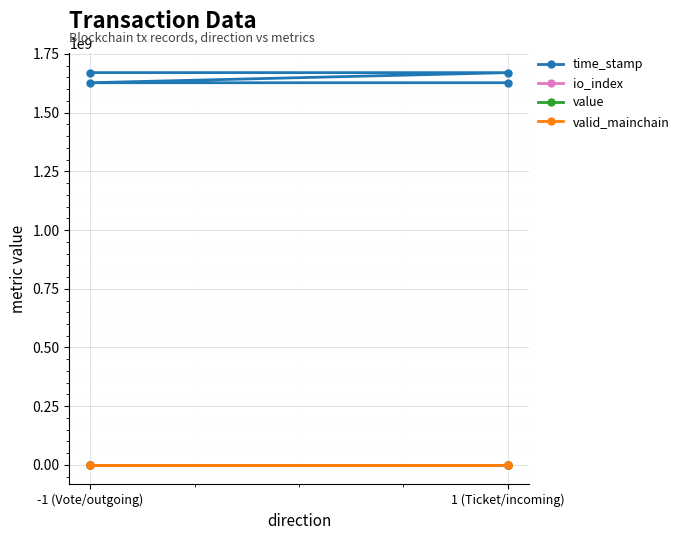

At which category is the sum across all series the highest?

-1 (Vote/outgoing)